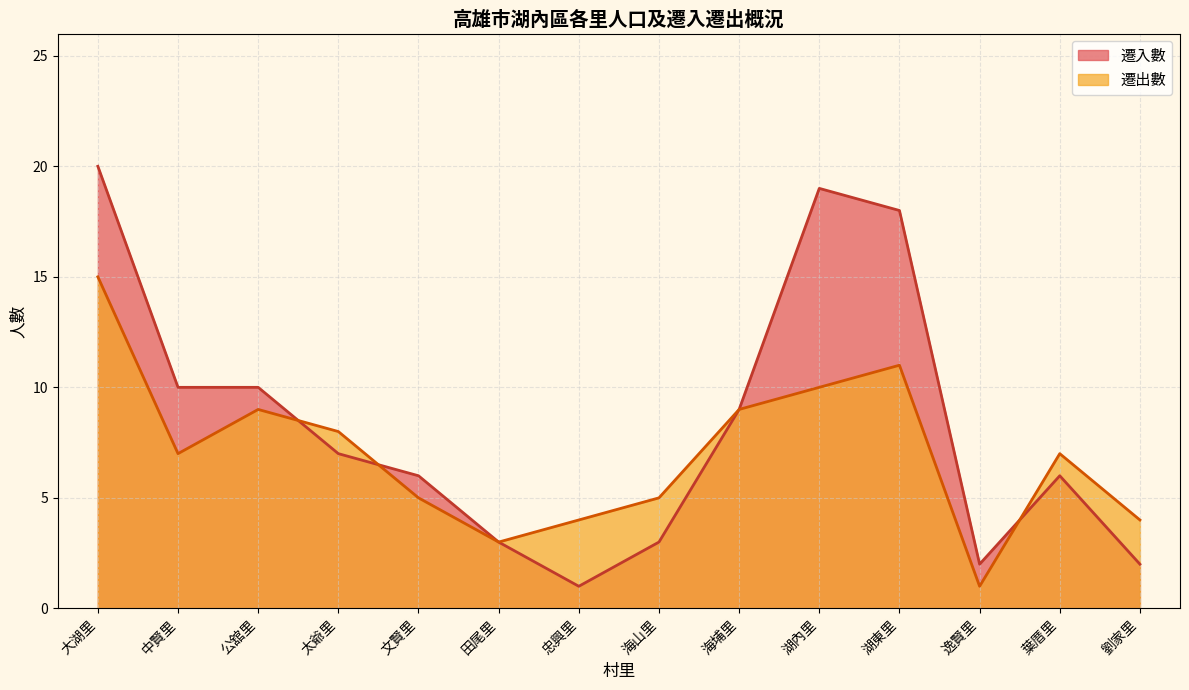

Which series ends up on top after the final intersection of 遷入數 and 遷出數?

遷出數